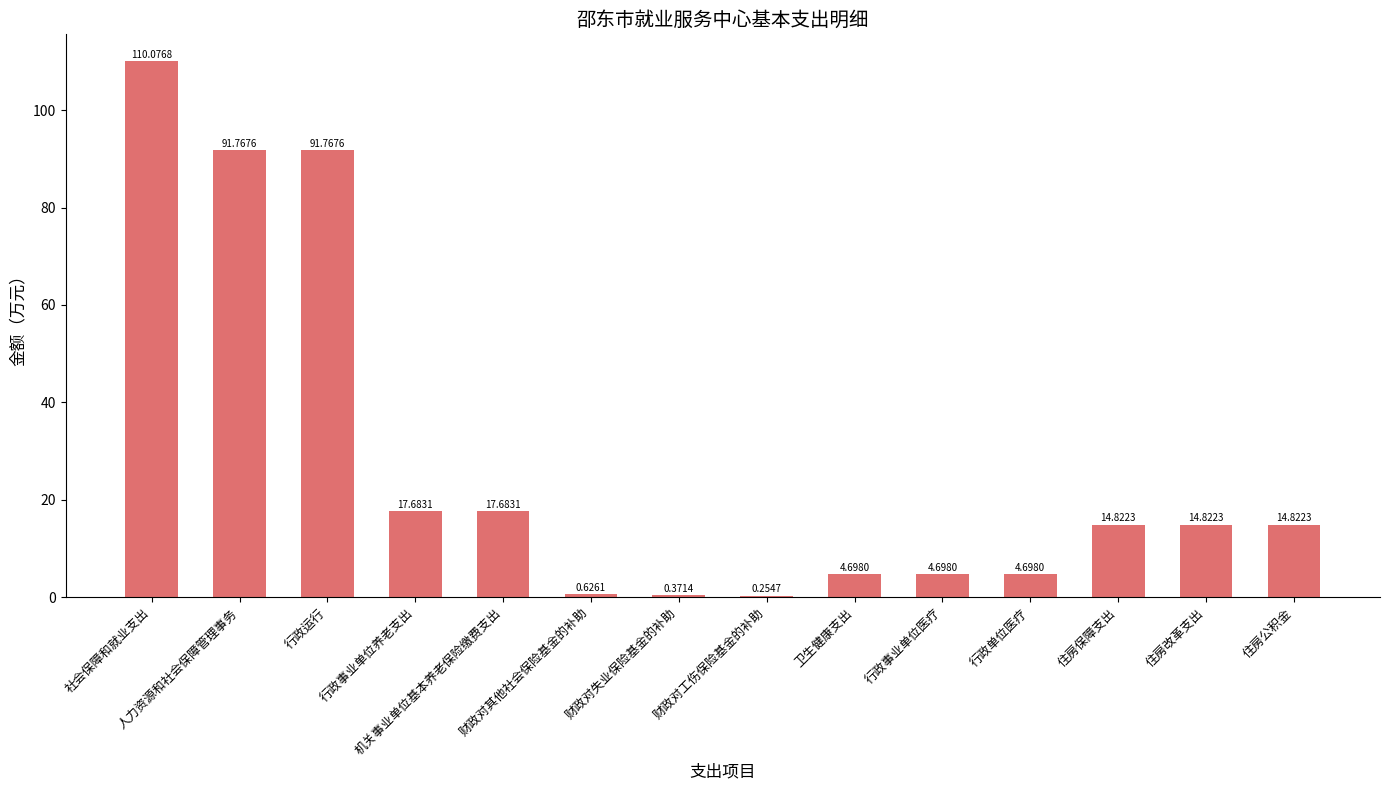

What is the sum of all values?

388.8